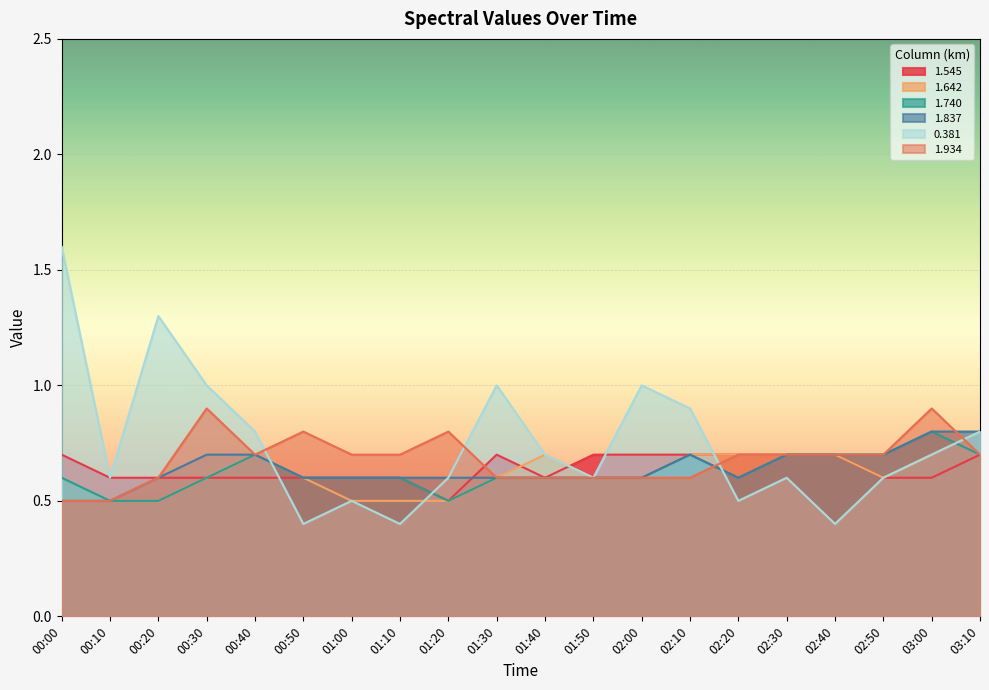

At which label is 1.934 closest to 0?

00:00